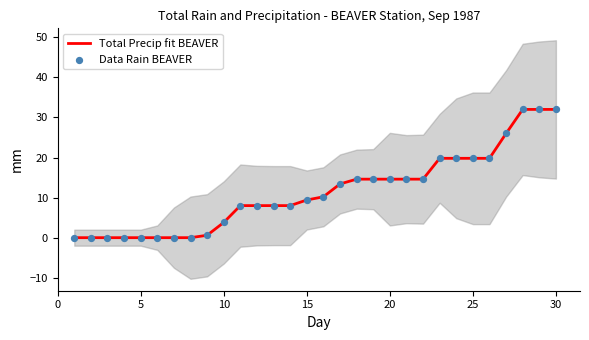

Which series has the largest Y range (max minus min)?

Total Precip fit BEAVER